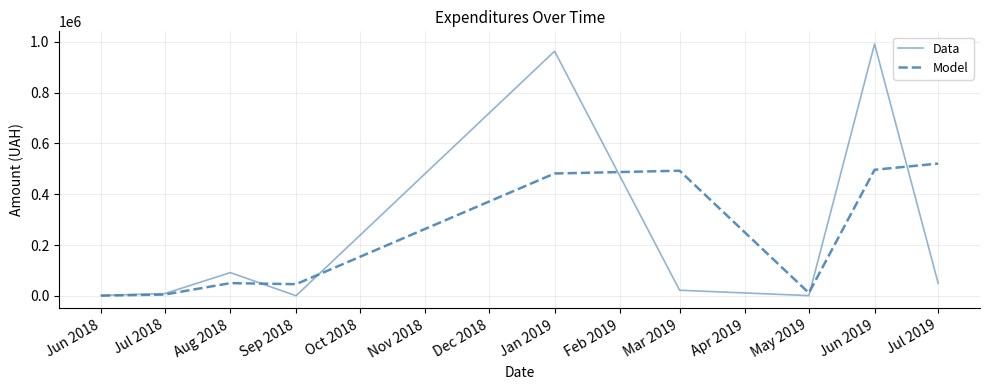

At which label is Model closest to 260805?

Aug 2018